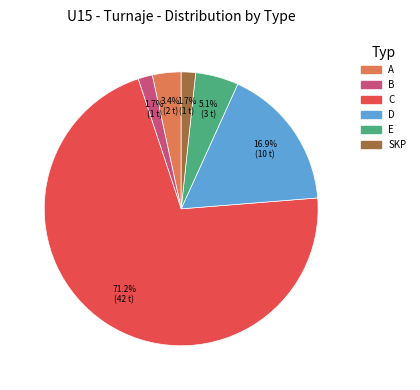

Combined, do SKP and C account for over 50%?

Yes